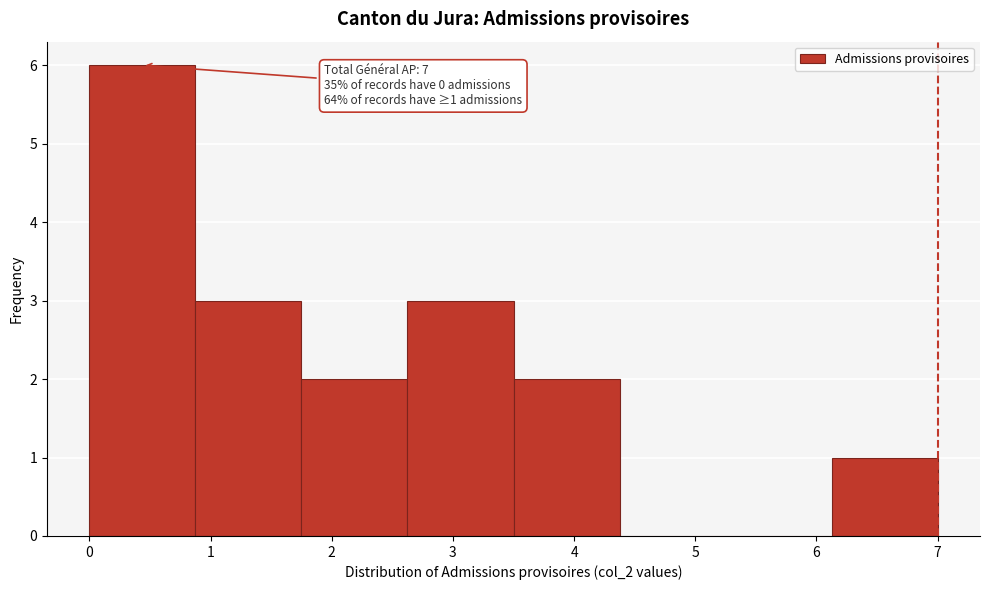

Over which range of the x-axis is the bar tallest?

0.0 to 0.9